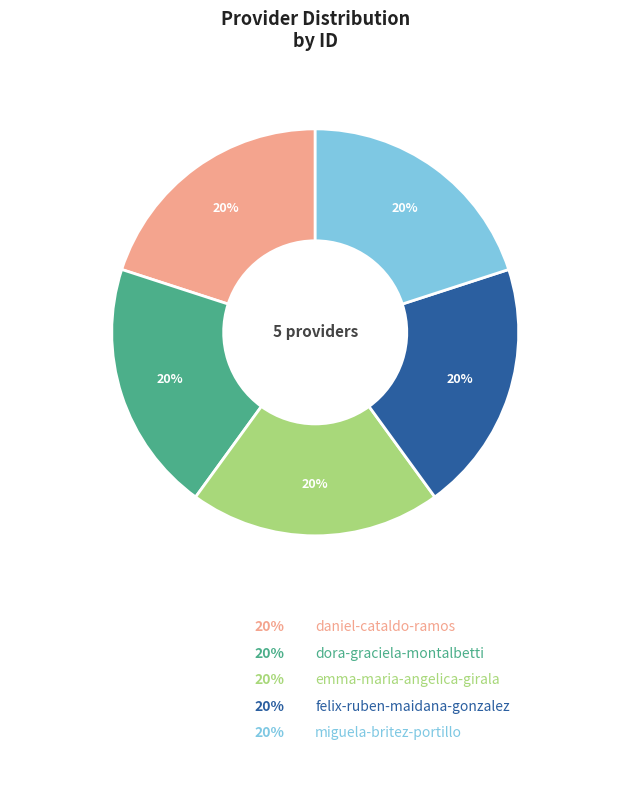

To the nearest percent, what portion does felix-ruben-maidana-gonzalez represent?

20%